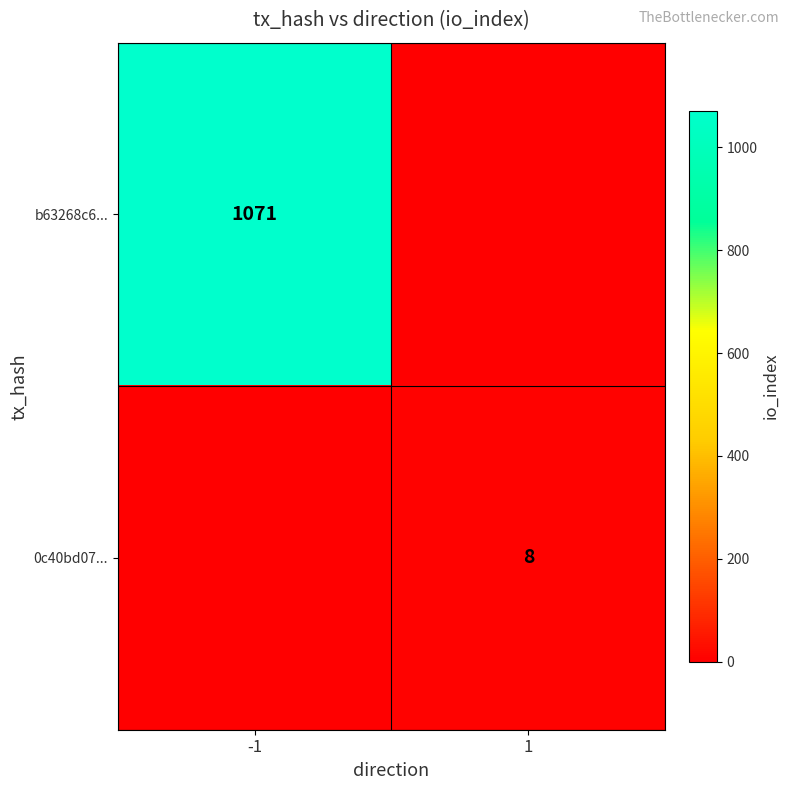

True or false: 0c40bd07... has a value of 2 at 1.

False